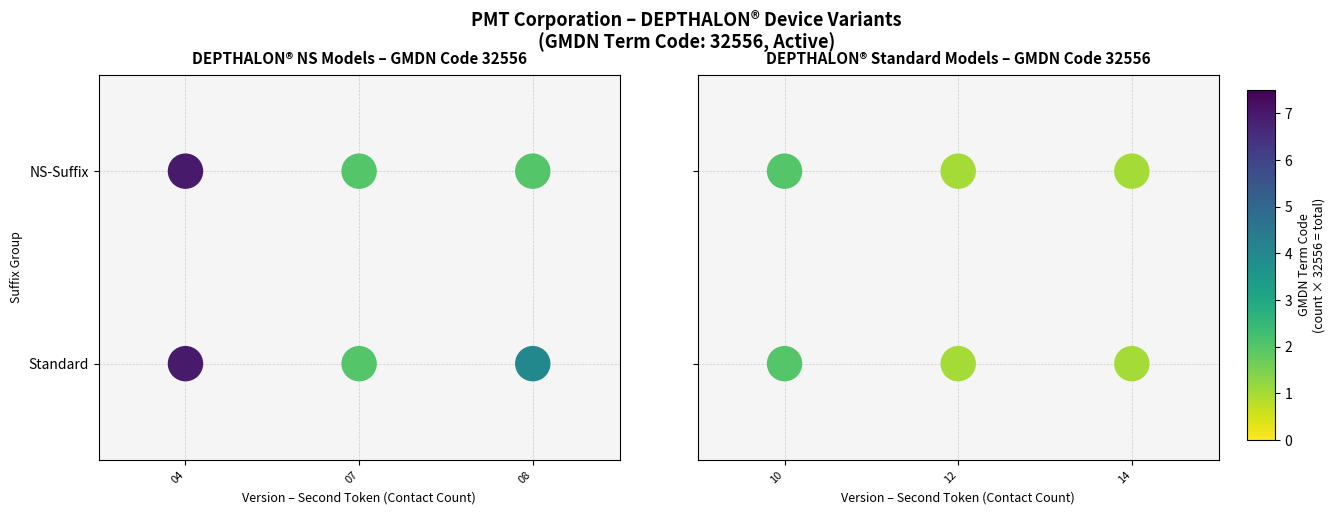

Between 14 and 12, which is larger?

14